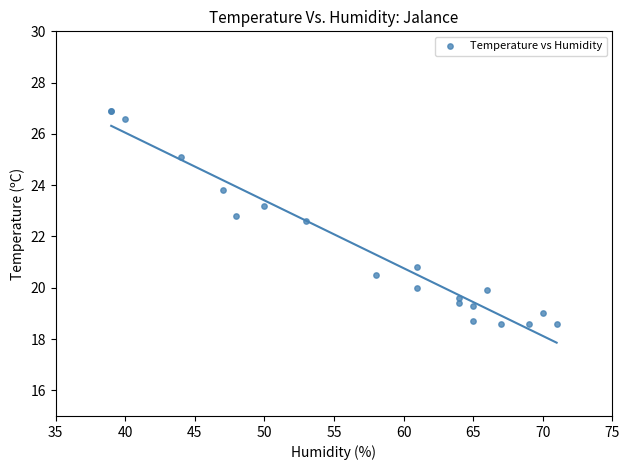

What Y value in the scatter plot is closest to 22?

22.6